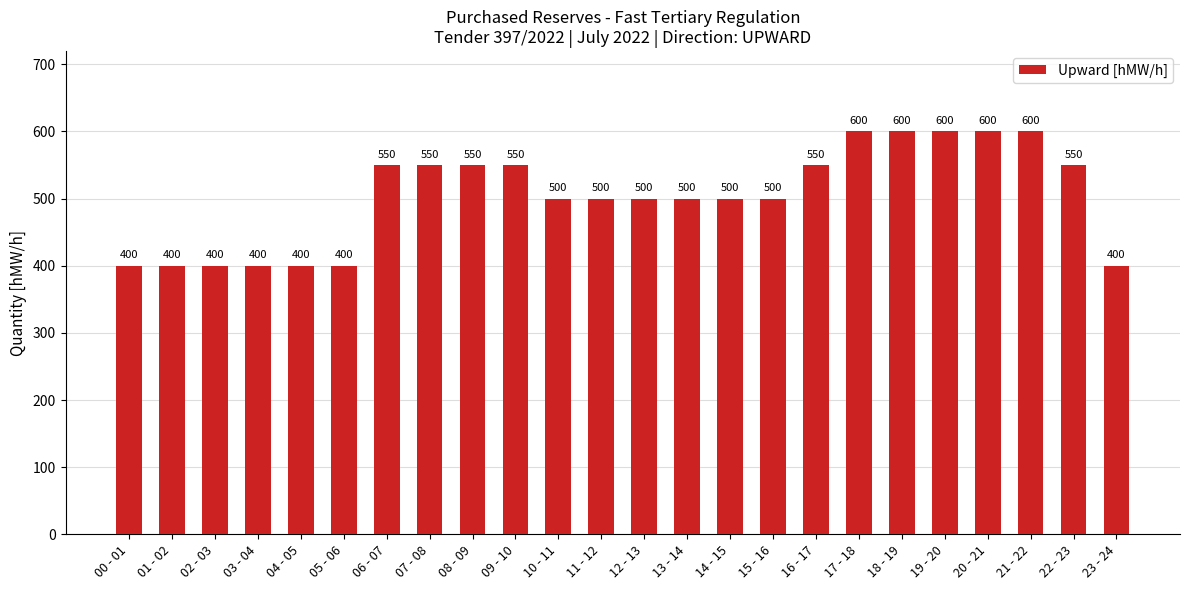

True or false: the data shows 550 at 09 - 10.

True